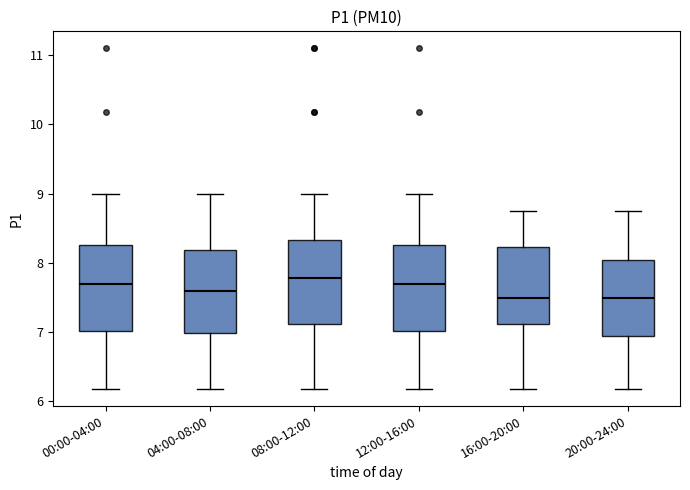

Reading left to right, read every box against the y-axis: the position of its median line, the range the box covers, and the ends of its whiskers. The values are not printed on the chart, so give them approximately, as read against the axis.

00:00-04:00: median 7.7, box 7.0 to 8.3, whiskers 6.2 to 9.0
04:00-08:00: median 7.6, box 7.0 to 8.2, whiskers 6.2 to 9.0
08:00-12:00: median 7.8, box 7.1 to 8.3, whiskers 6.2 to 9.0
12:00-16:00: median 7.7, box 7.0 to 8.3, whiskers 6.2 to 9.0
16:00-20:00: median 7.5, box 7.1 to 8.2, whiskers 6.2 to 8.8
20:00-24:00: median 7.5, box 6.9 to 8.0, whiskers 6.2 to 8.8